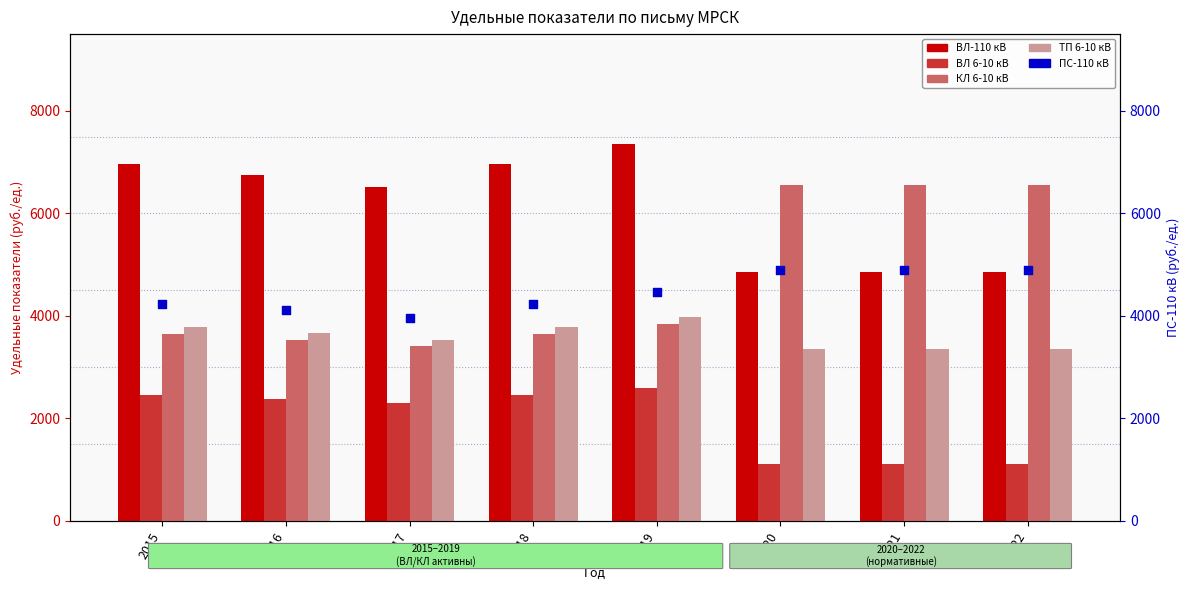

Is the value of ТП 6-10 кВ at 2021 greater than the value of ВЛ-110 кВ at 2017?

No